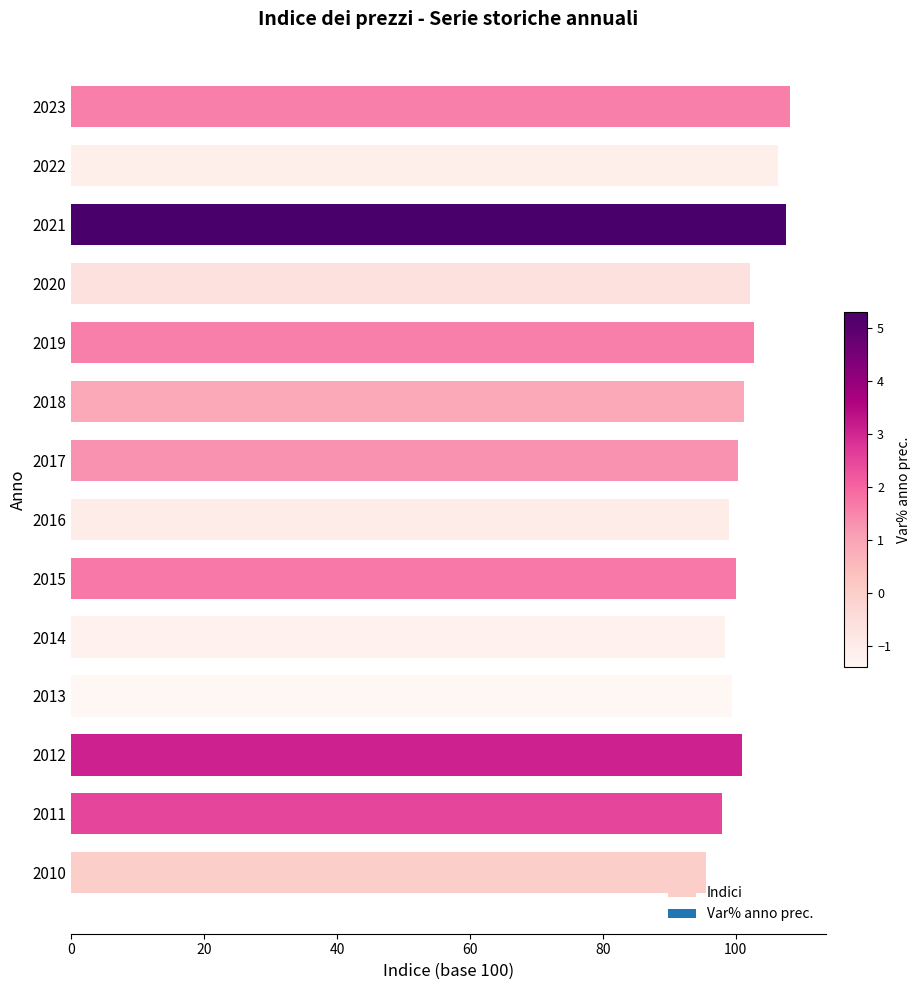

The value at 2020 is 102.2. True or false?

True